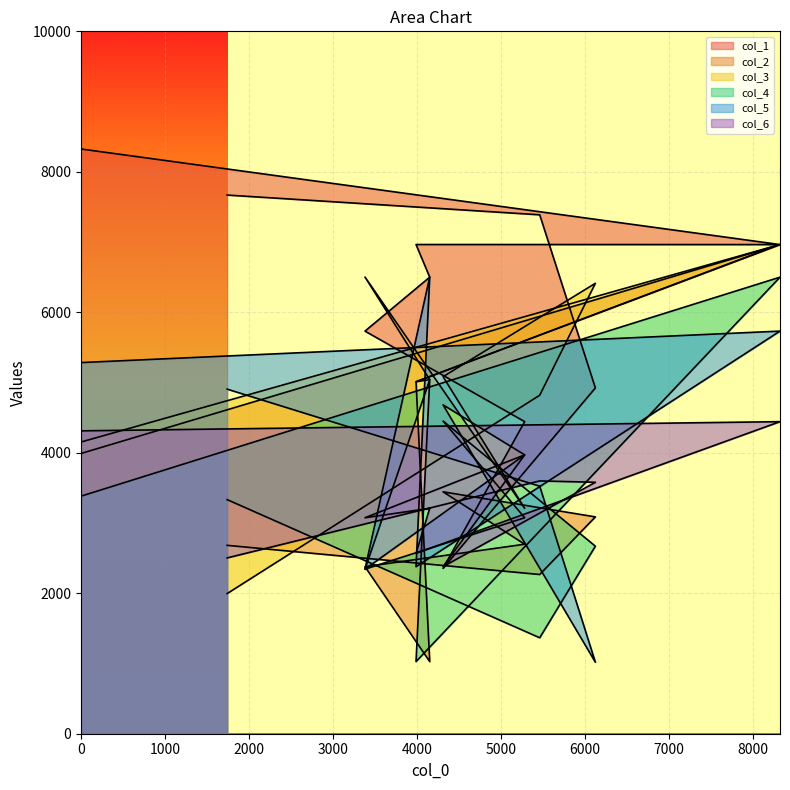

What are all the series names shown in the legend?

col_1, col_2, col_3, col_4, col_5, col_6